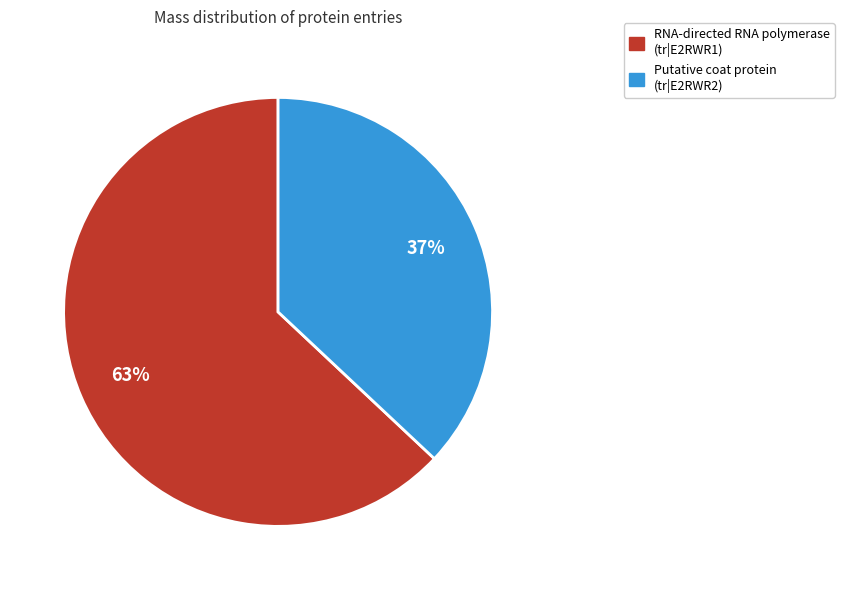

To the nearest percent, what is the average slice percentage?

50%